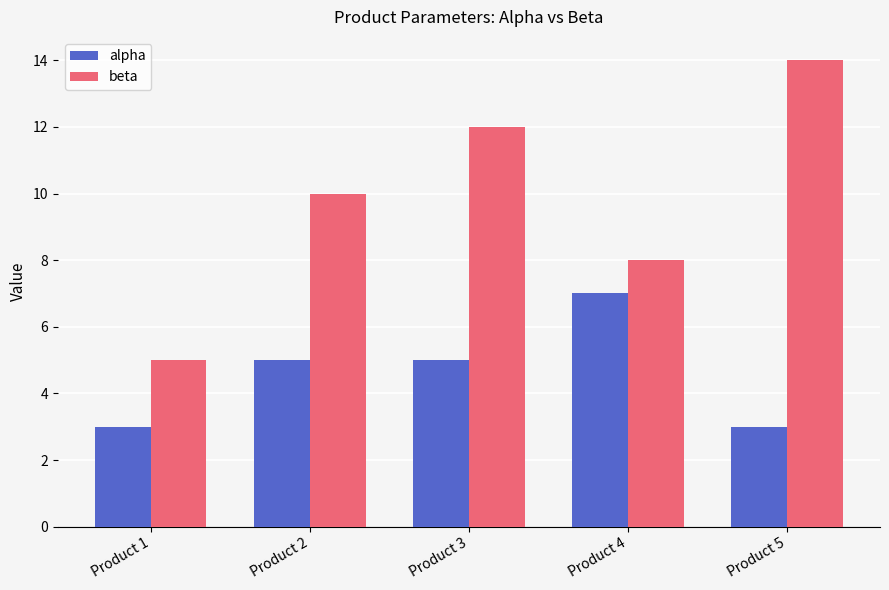

True or false: beta has a value of 7 at Product 1.

False